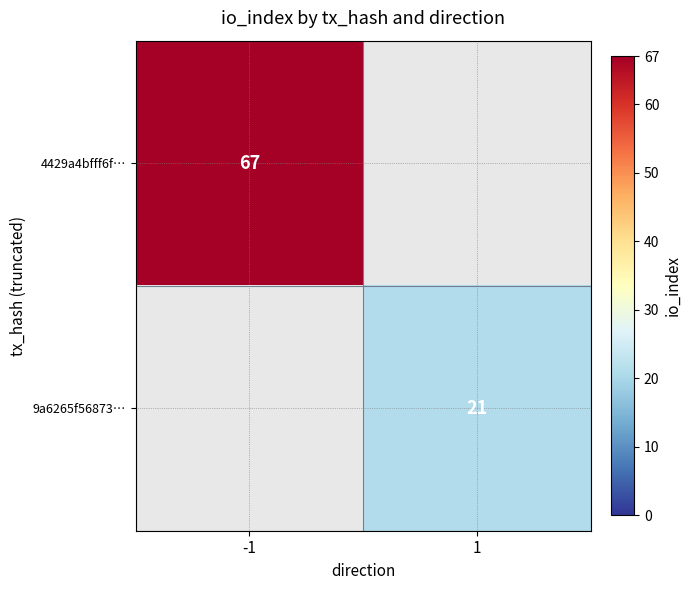

The value of 4429a4bfff6f… at -1 is 119. True or false?

False